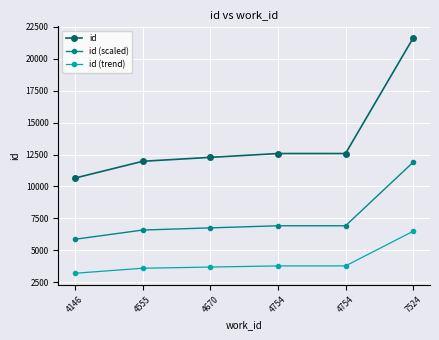

At how many categories does at least one series exceed 12123?

4